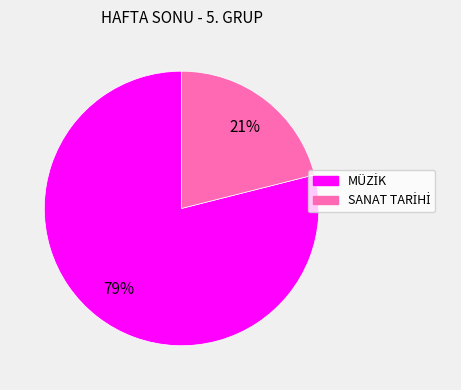

To the nearest percent, what is the difference between the largest and smallest slice percentages?

58%